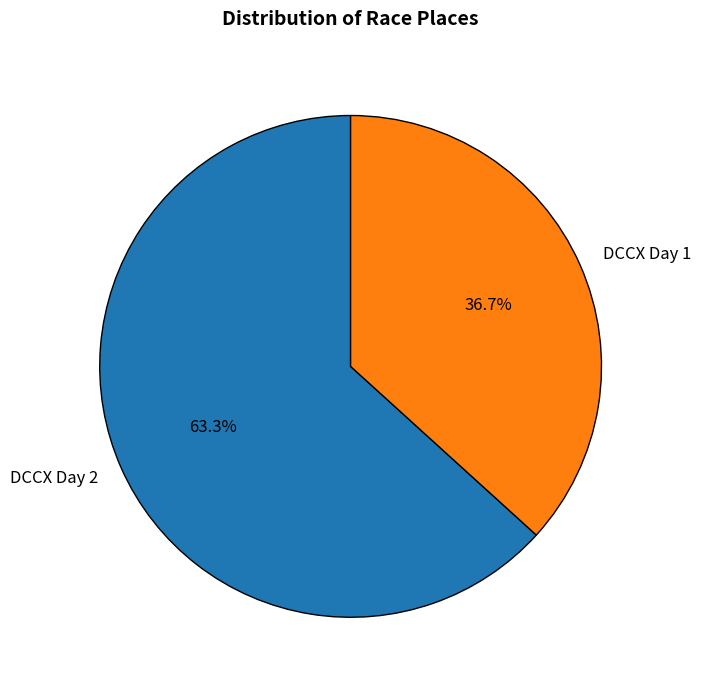

What portion of the pie excludes DCCX Day 2?

36.7%